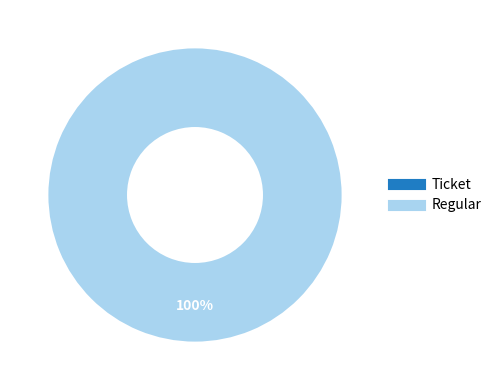

True or false: Ticket accounts for 1% of the total.

False